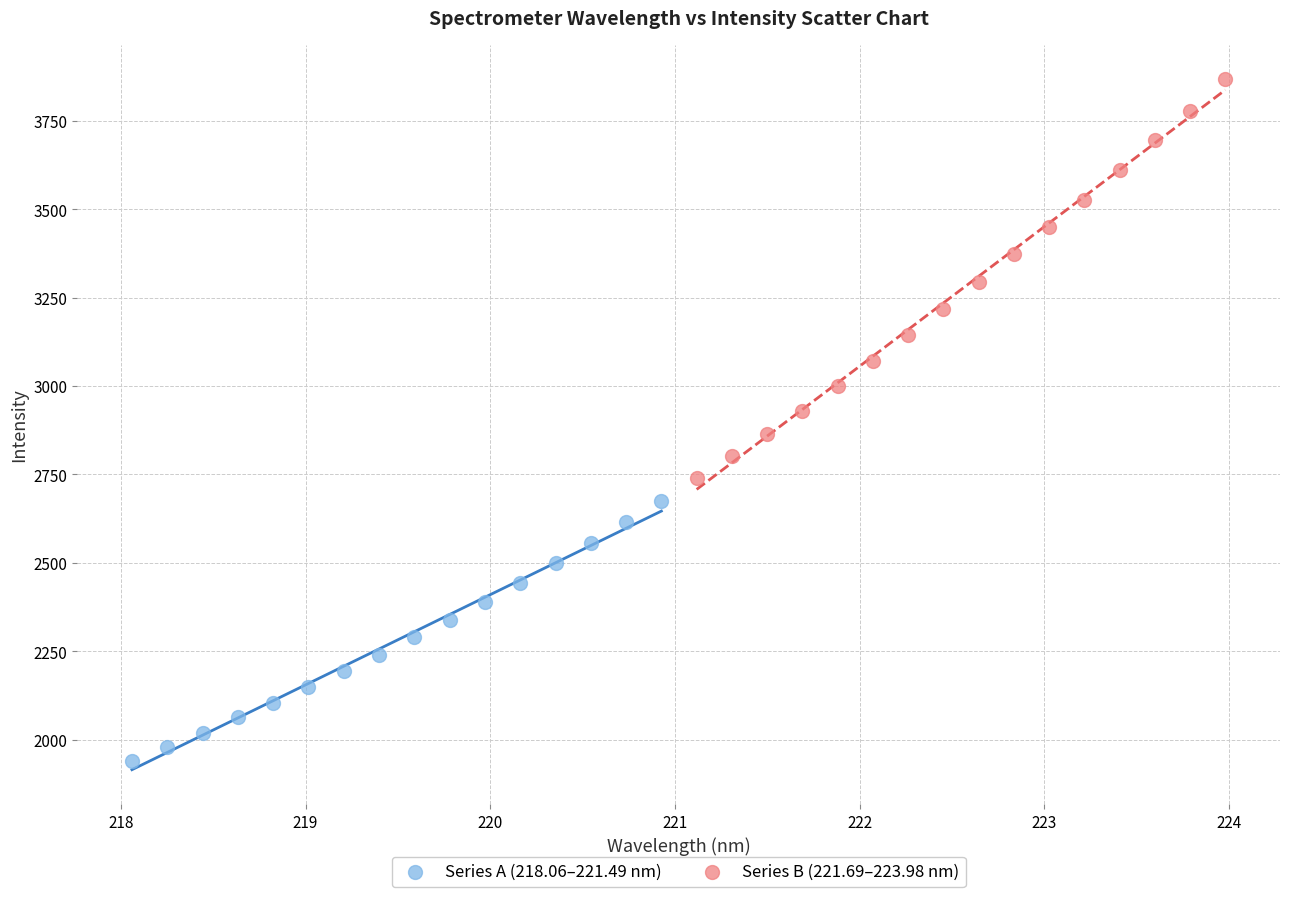

Which series has the widest spread of Y values?

Series B (221.69–223.98 nm)